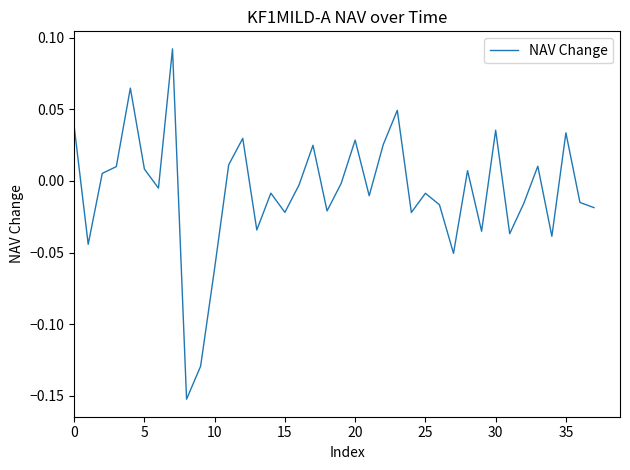

Reading left to right, list all the values displayed in this chart.

0.0	-0.0	0.0	0.0	0.1	0.0	-0.0	0.1	-0.2	-0.1	-0.1	0.0	0.0	-0.0	-0.0	-0.0	-0.0	0.0	-0.0	-0.0	0.0	-0.0	0.0	0.0	-0.0	-0.0	-0.0	-0.1	0.0	-0.0	0.0	-0.0	-0.0	0.0	-0.0	0.0	-0.0	-0.0